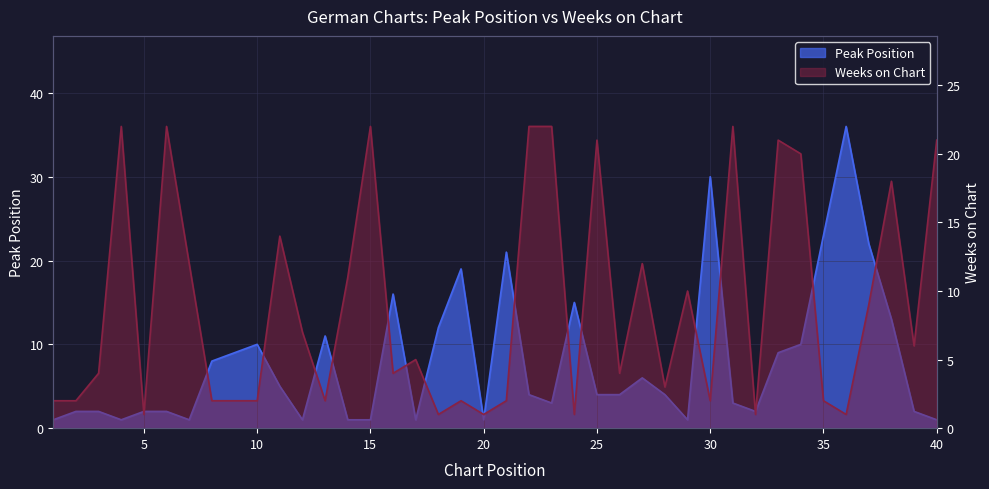

What is the value of the Weeks on Chart point at the 25th from the left?

21